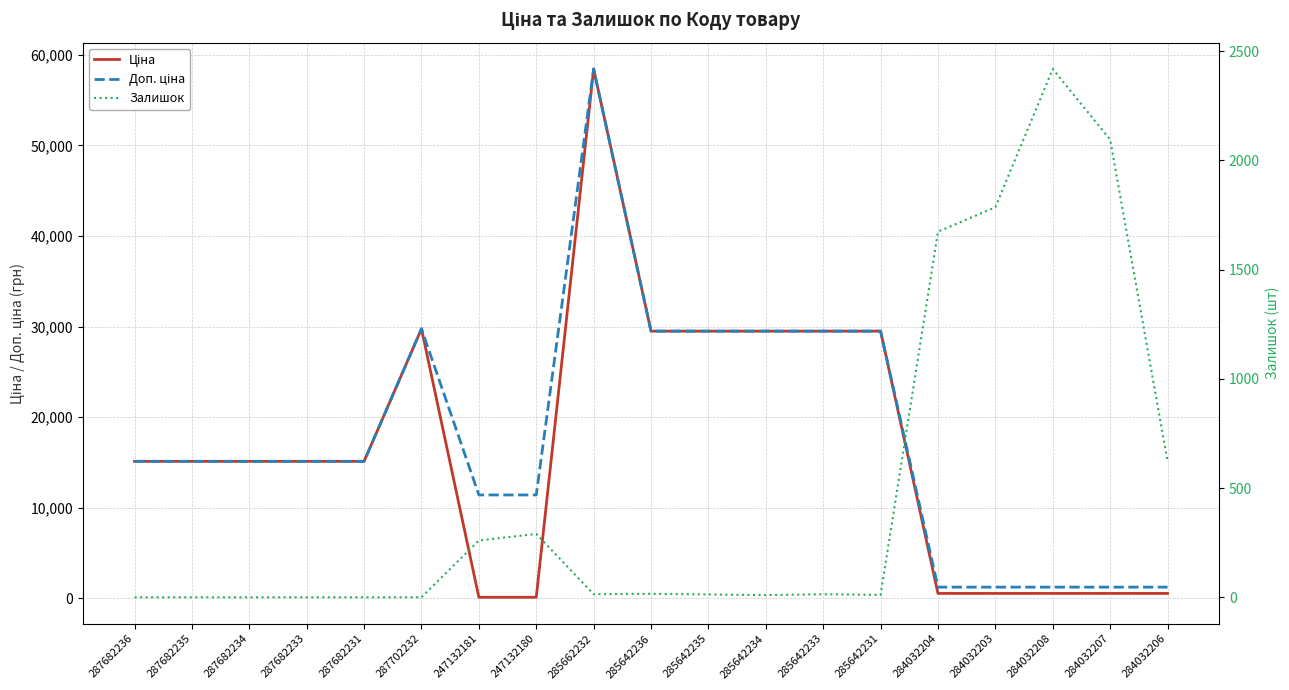

What value does the Доп. ціна series have at 287682234?

15120.0